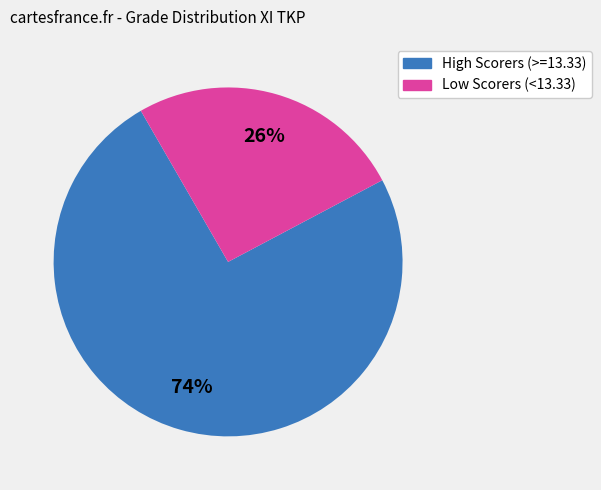

To the nearest percent, what is the average slice percentage?

50%